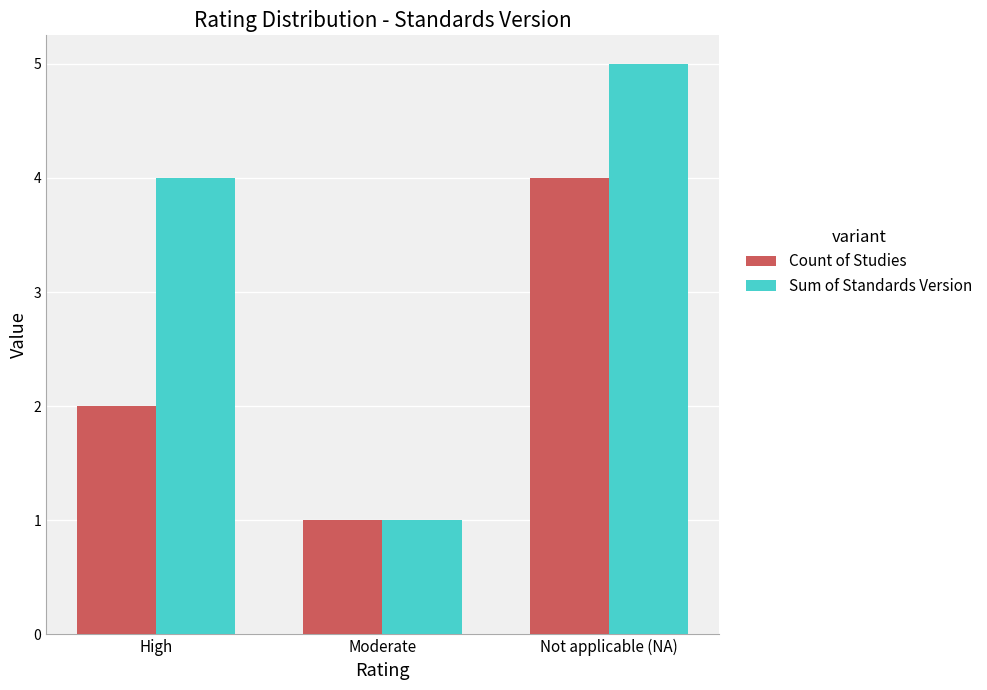

What is the greatest value displayed?

5